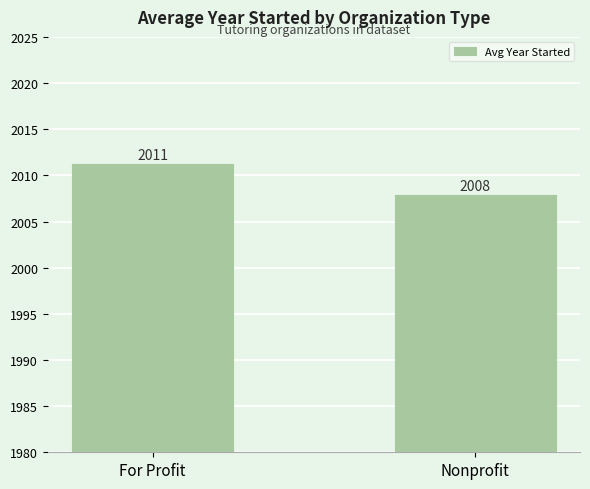

List the labels in order of value, largest first.

For Profit, Nonprofit